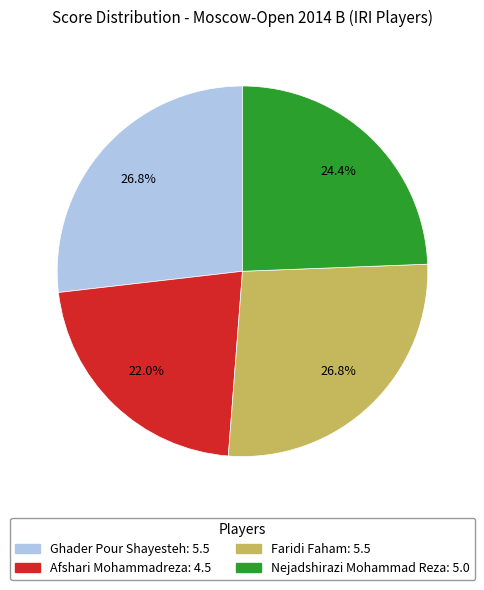

True or false: Afshari Mohammadreza accounts for 8% of the total.

False